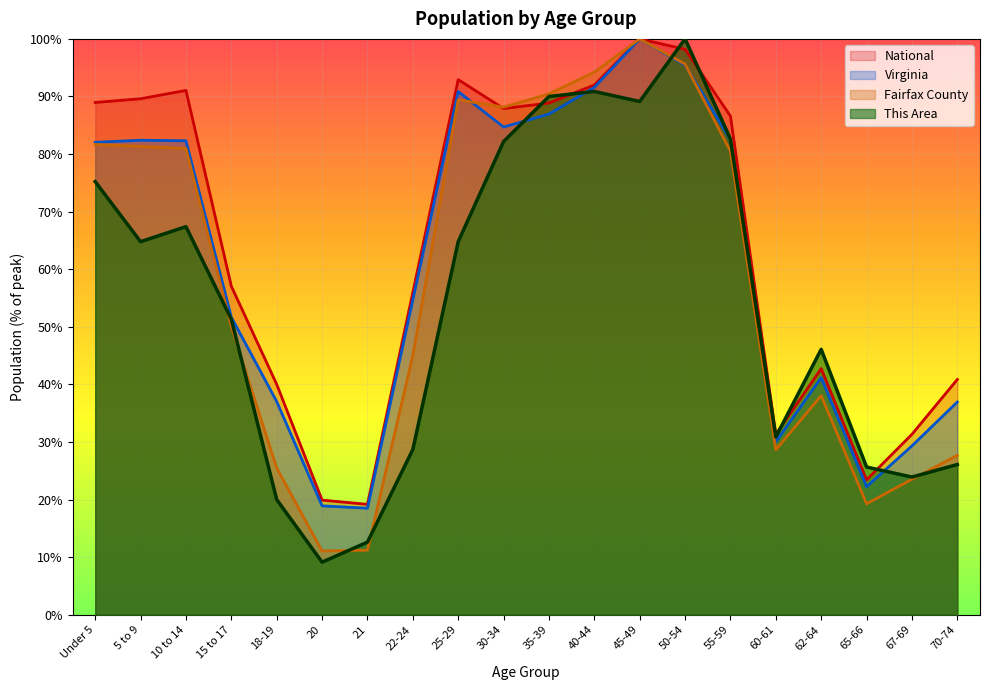

How many lines are shown in the chart?

4